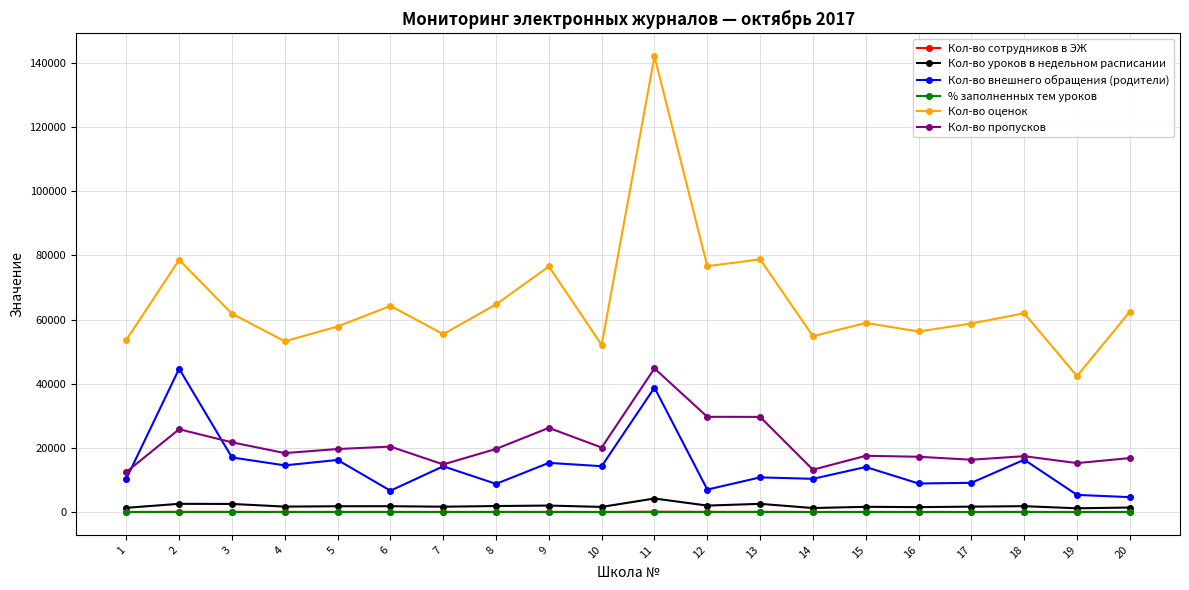

What is the maximum value for Кол-во оценок?

141939